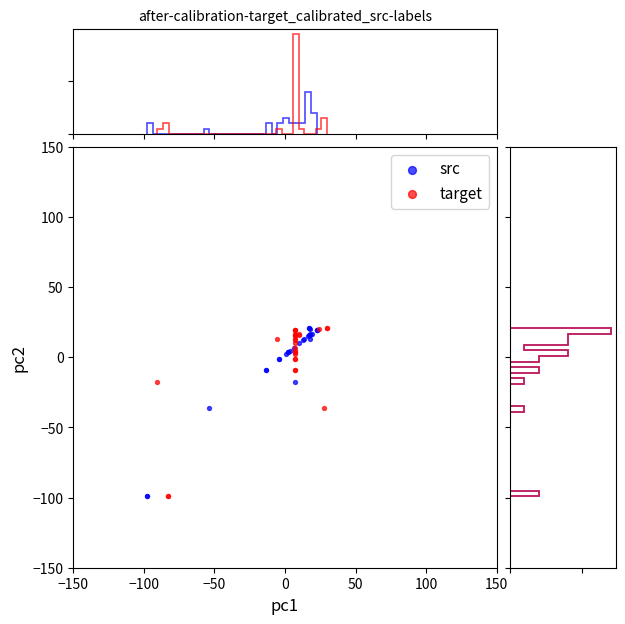

What are all the series names shown in the legend?

src, target